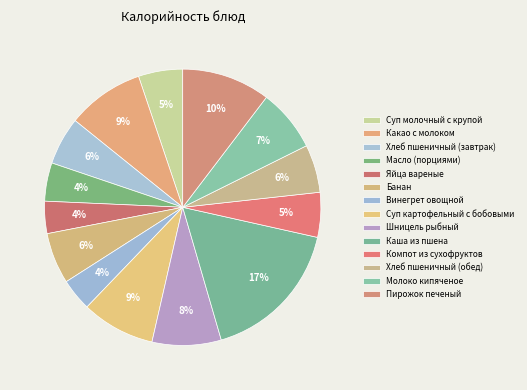

Count the number of slices in the pie.

14